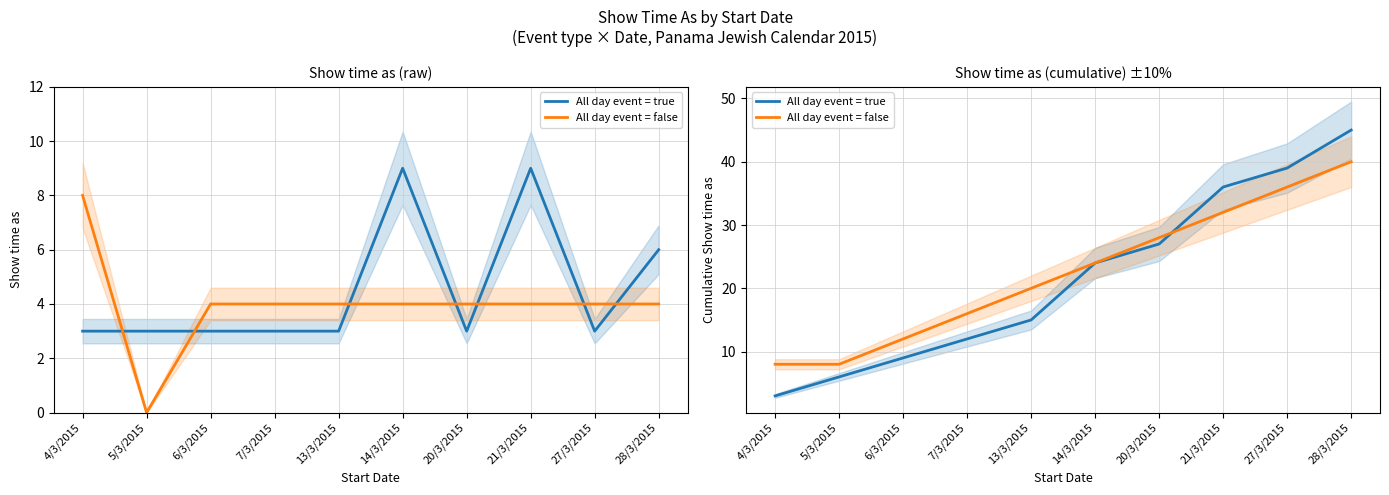

Is this an area chart (filled region under the line)?

No